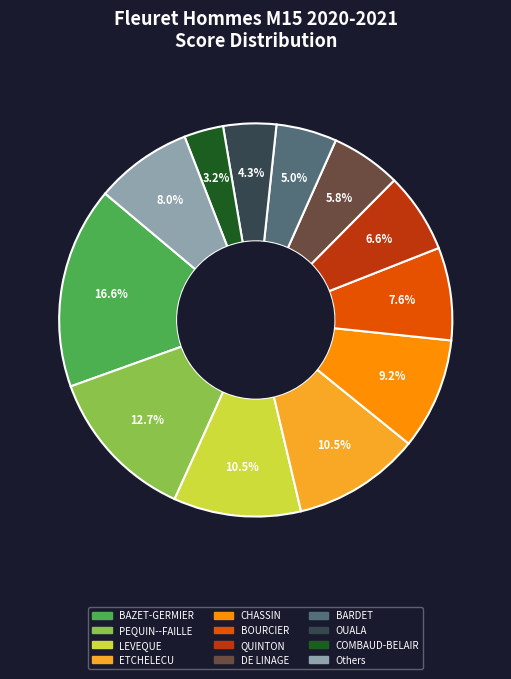

Is there a majority slice in this chart?

No